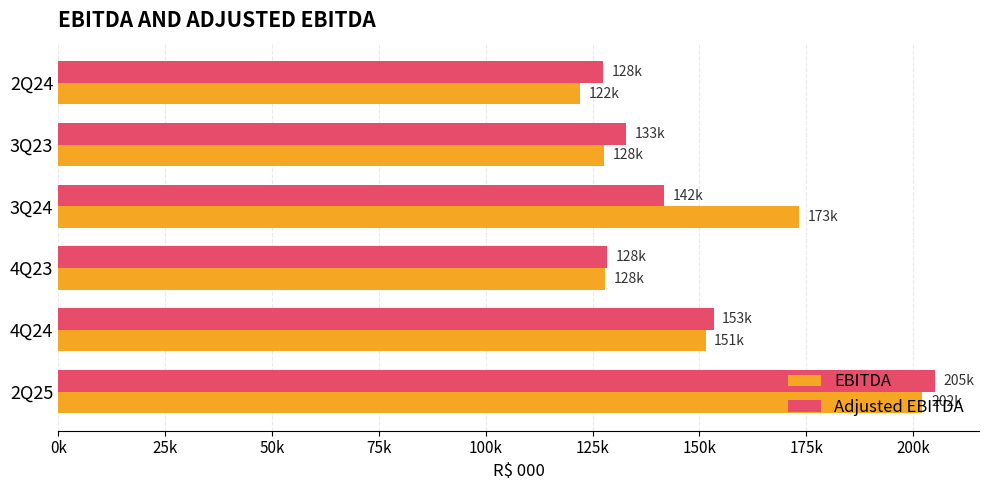

What position from the right is 4Q24?

5